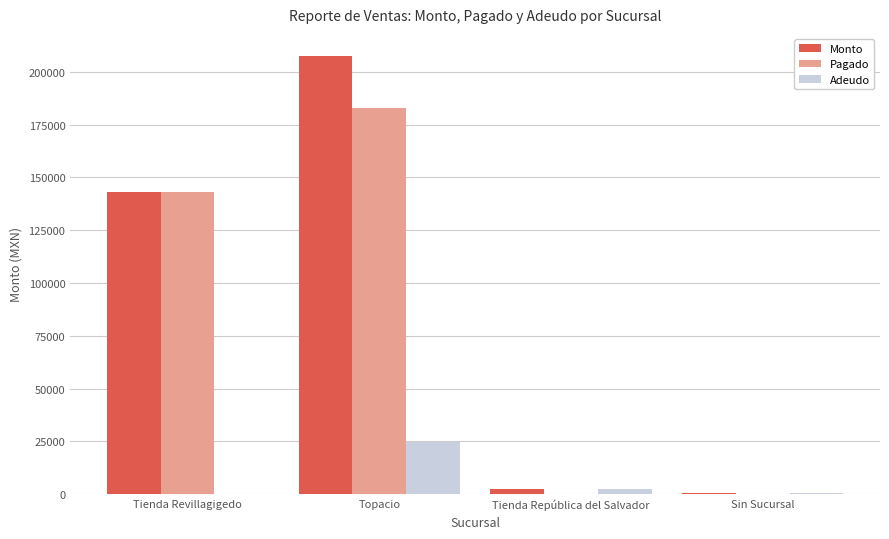

Which series changed the most between Topacio and Tienda República del Salvador?

Monto